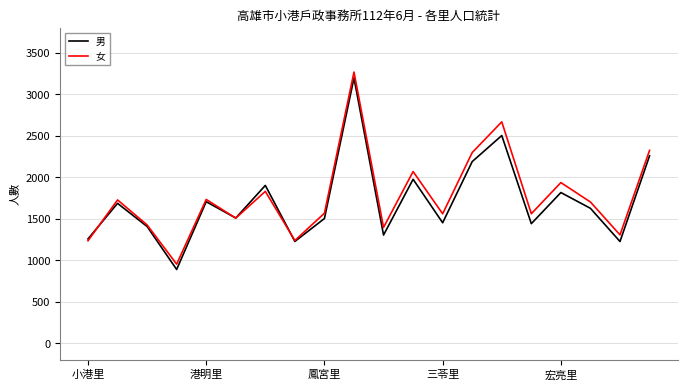

What is the maximum value shown in the chart?

3269